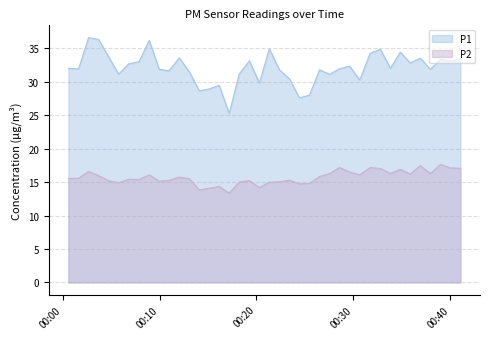

True or false: P1 and P2 cross at least once.

False